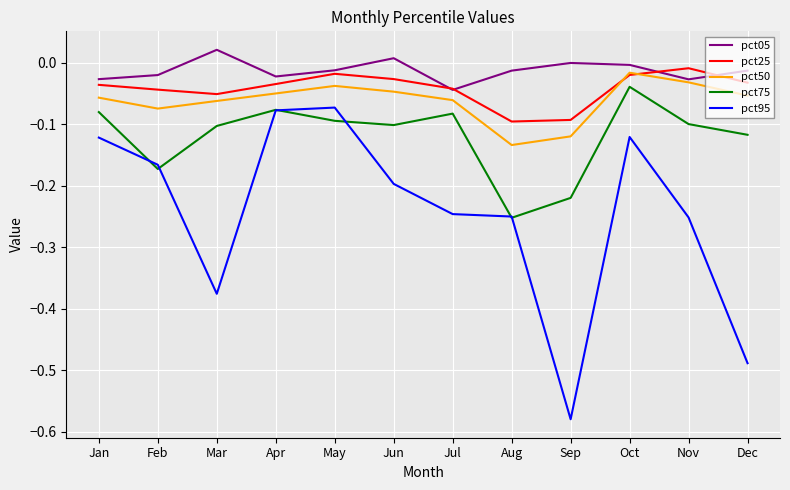

Is the value of pct25 at Mar greater than the value of pct05 at Mar?

No